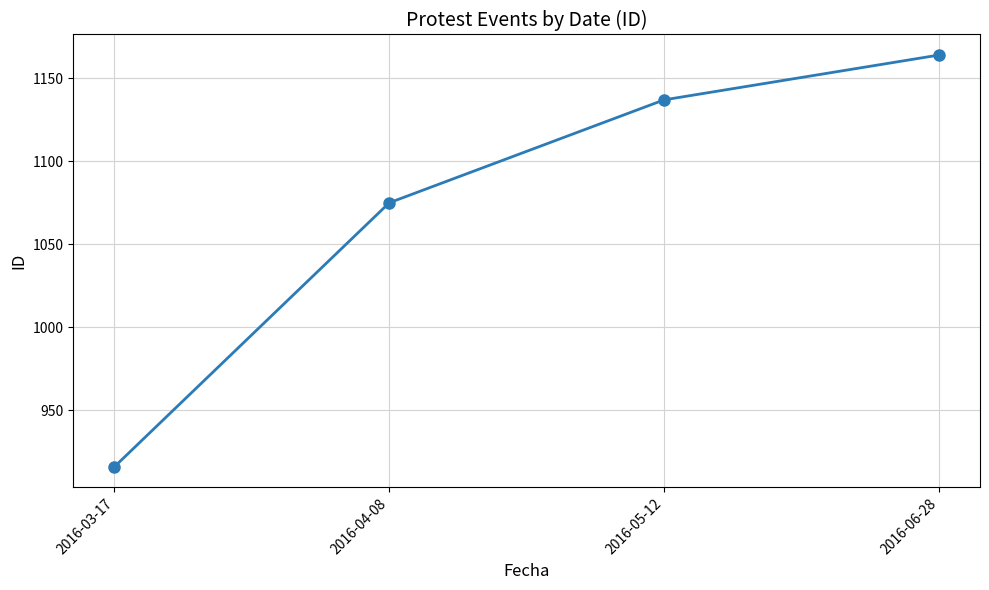

What is the value of the 4th point from the left?

1164